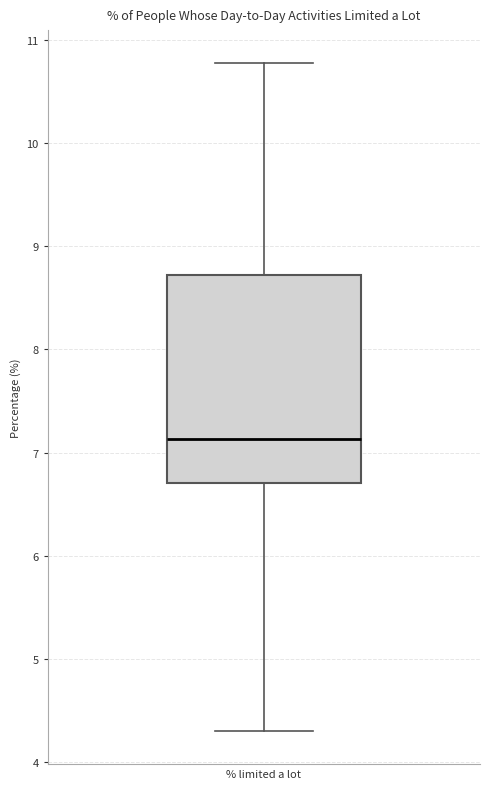

Read this box plot against the y-axis: the position of the median line, the range covered by the box, and the ends of both whiskers. The values are not printed on the chart, so give them approximately, as read against the axis.

median 7.1, box 6.7 to 8.7, whiskers 4.3 to 10.8